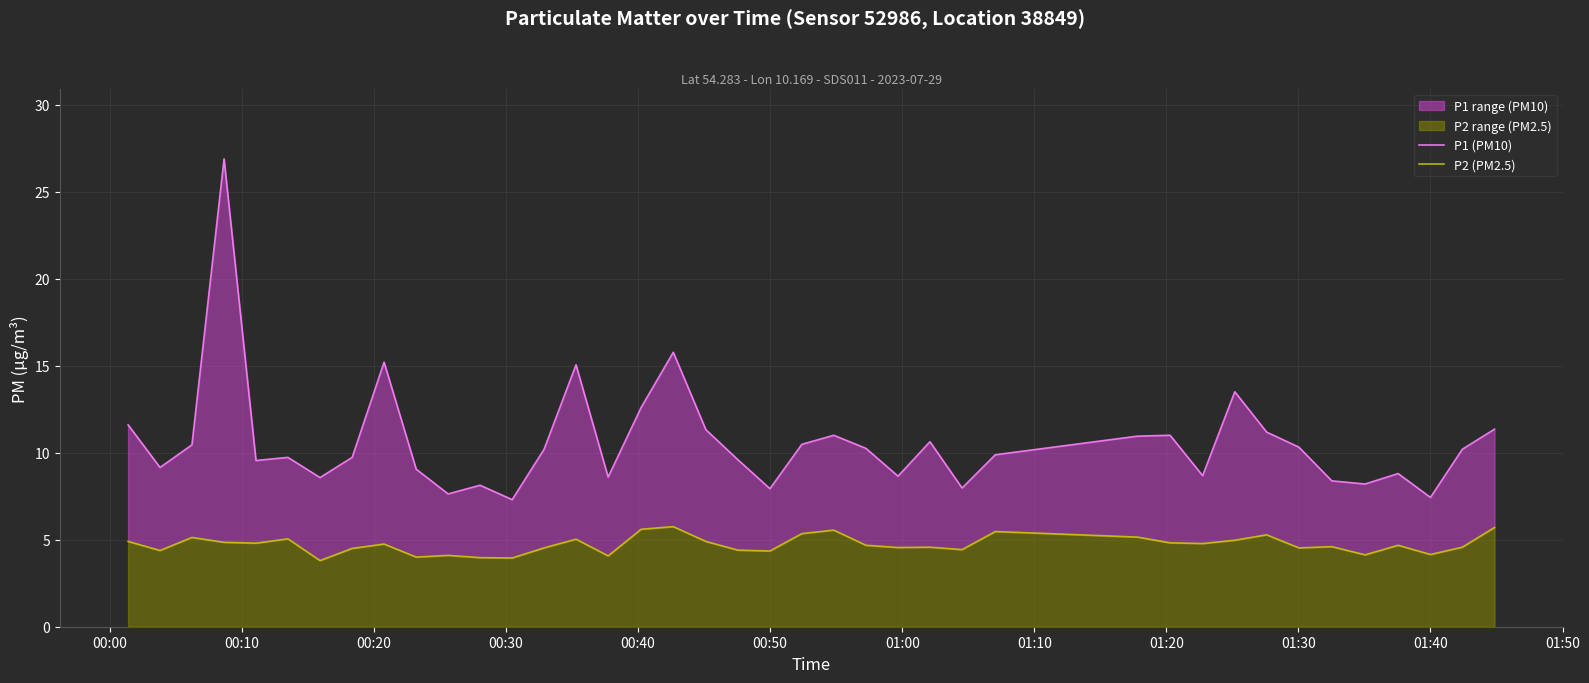

At how many categories does at least one series exceed 26?

1